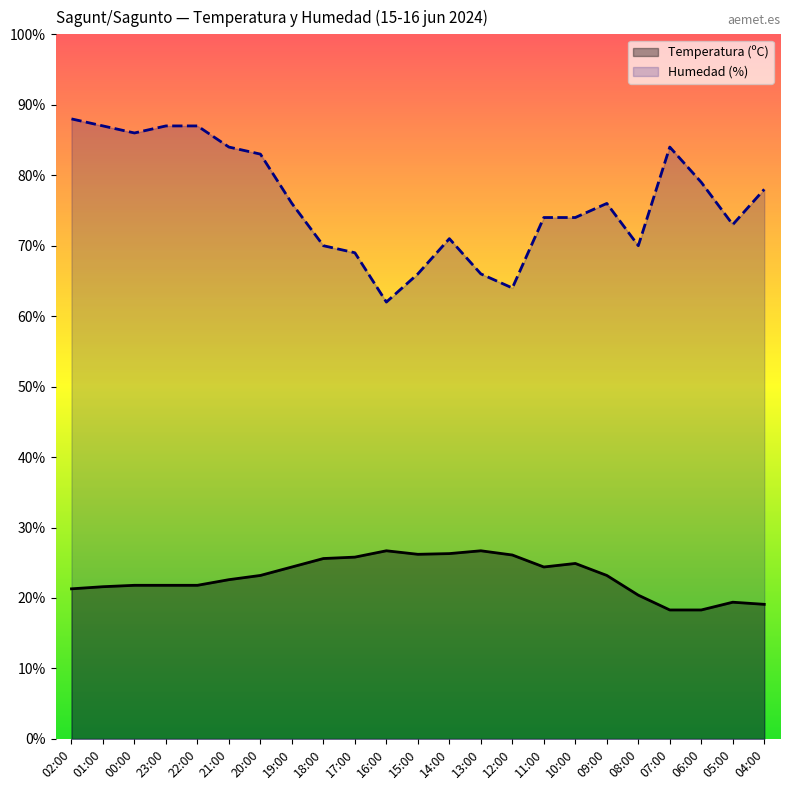

Rank the categories by Temperatura (ºC) value from highest to lowest.

16:00, 13:00, 14:00, 15:00, 12:00, 17:00, 18:00, 10:00, 19:00, 11:00, 20:00, 09:00, 21:00, 00:00, 23:00, 22:00, 01:00, 02:00, 08:00, 05:00, 04:00, 07:00, 06:00